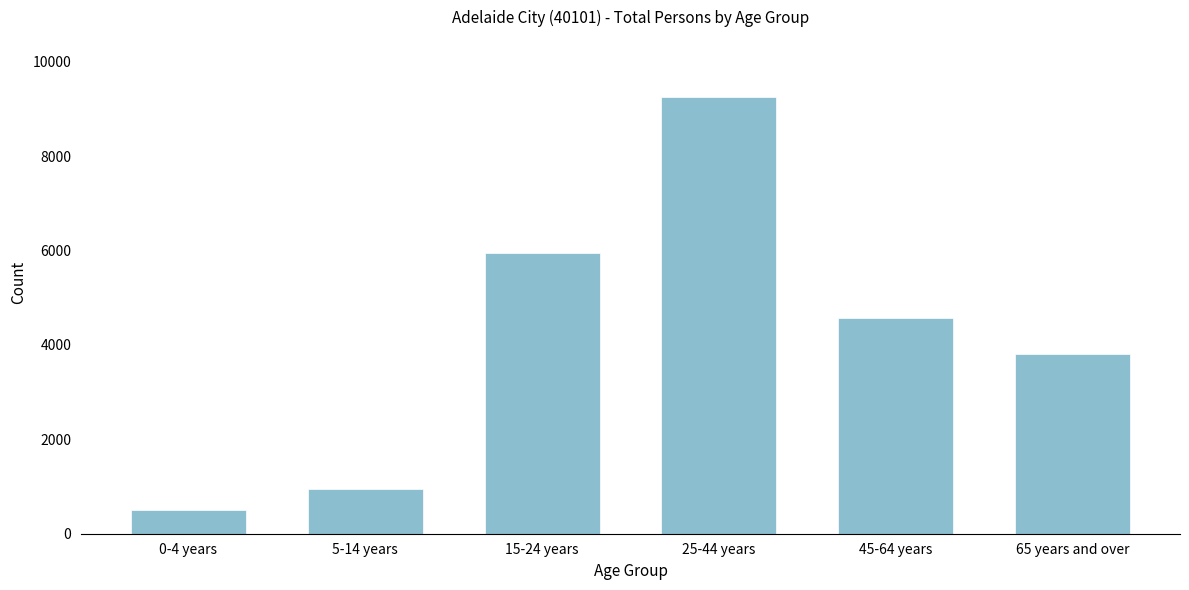

Reading left to right, transcribe all the data shown in this chart.

0-4 years=503	5-14 years=954	15-24 years=5953	25-44 years=9253	45-64 years=4562	65 years and over=3809